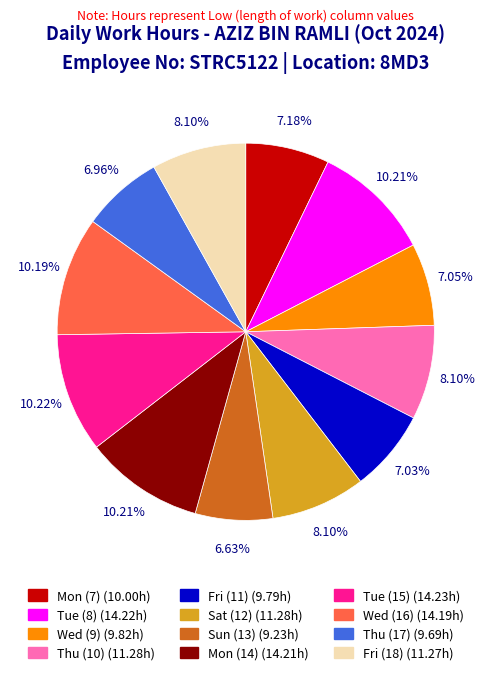

To the nearest percent, what percentage of the pie is Fri (18)?

8%